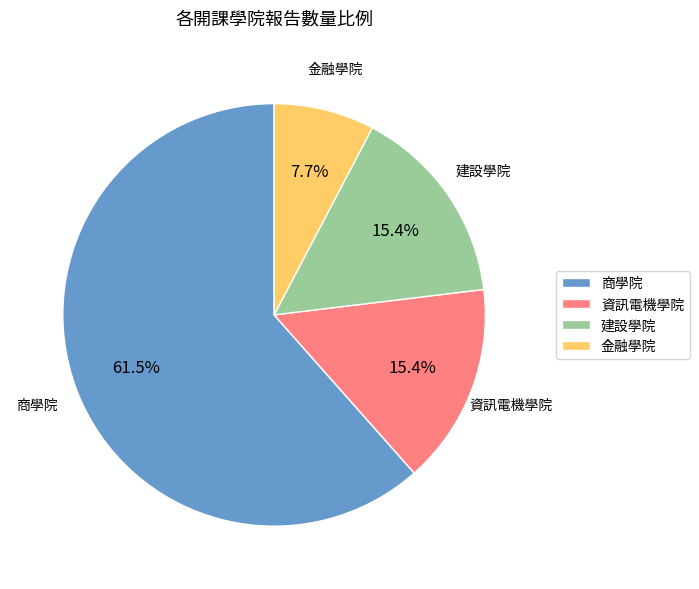

Which category has the biggest portion of the pie?

商學院